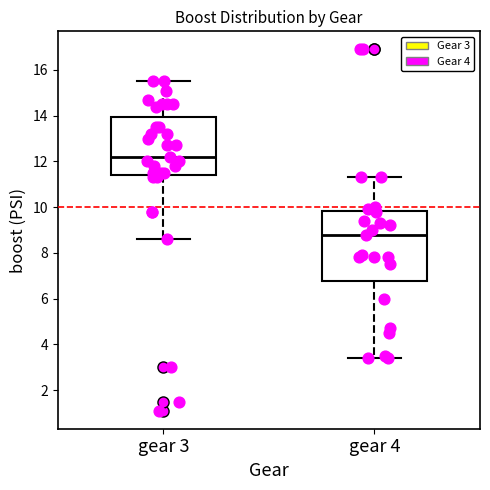

Which box is the tallest, from its lower edge to its upper edge?

gear 4